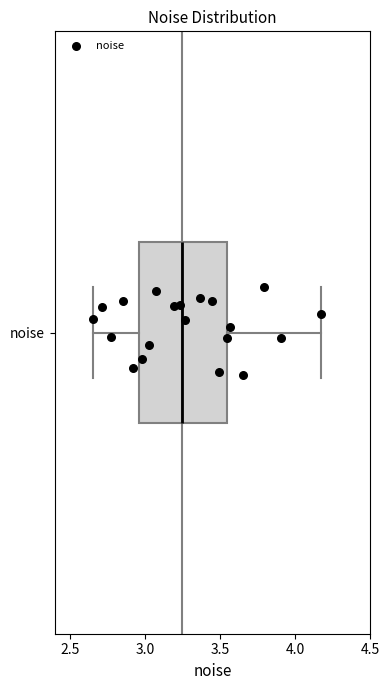

Transcribe this box plot: give where the median line is, the range the box spans, and where the two whiskers end, as read against the x-axis. The values are not printed on the chart, so give them approximately, as read against the axis.

median 3.25, box 2.95 to 3.55, whiskers 2.65 to 4.15